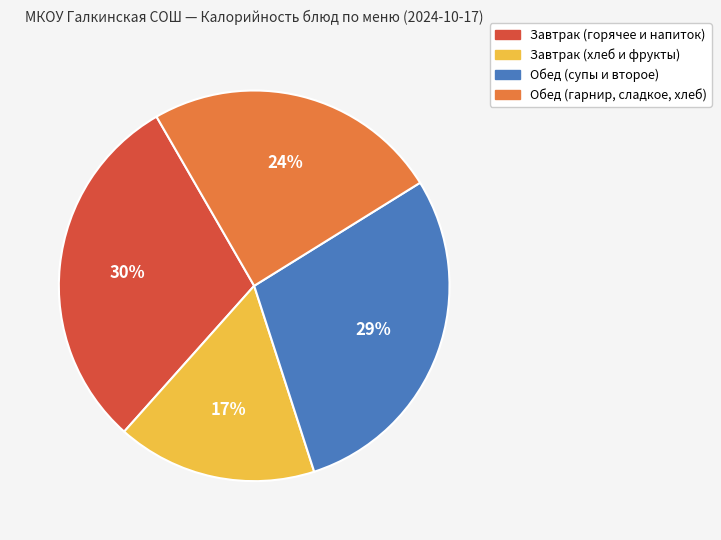

Which slice is the smallest?

Завтрак (хлеб и фрукты)